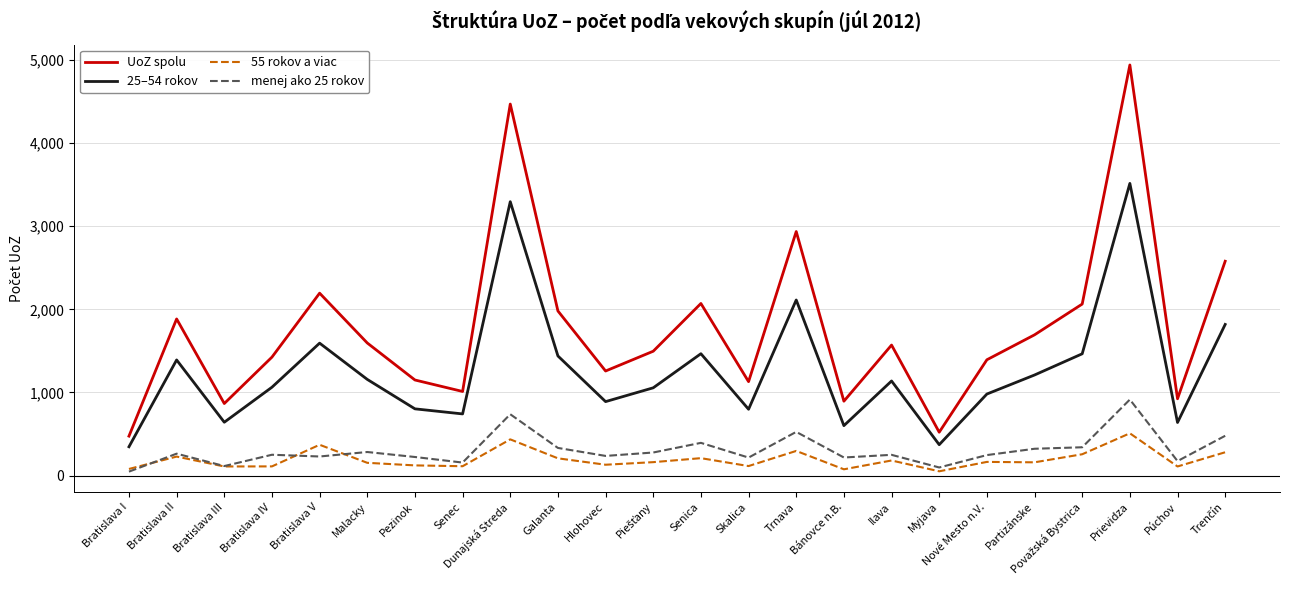

At which label does 25–54 rokov first exceed 1138?

Bratislava II